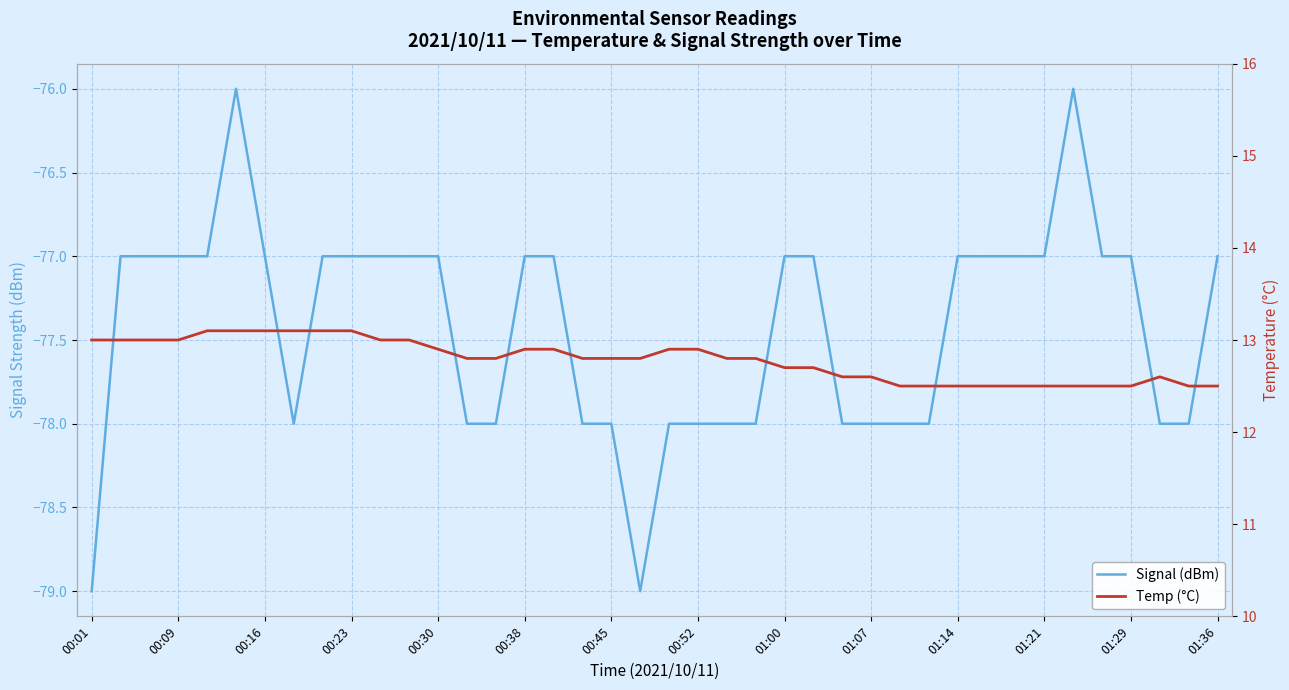

What is the sum of the Signal (dBm) values at 34 and 35?

-153.0